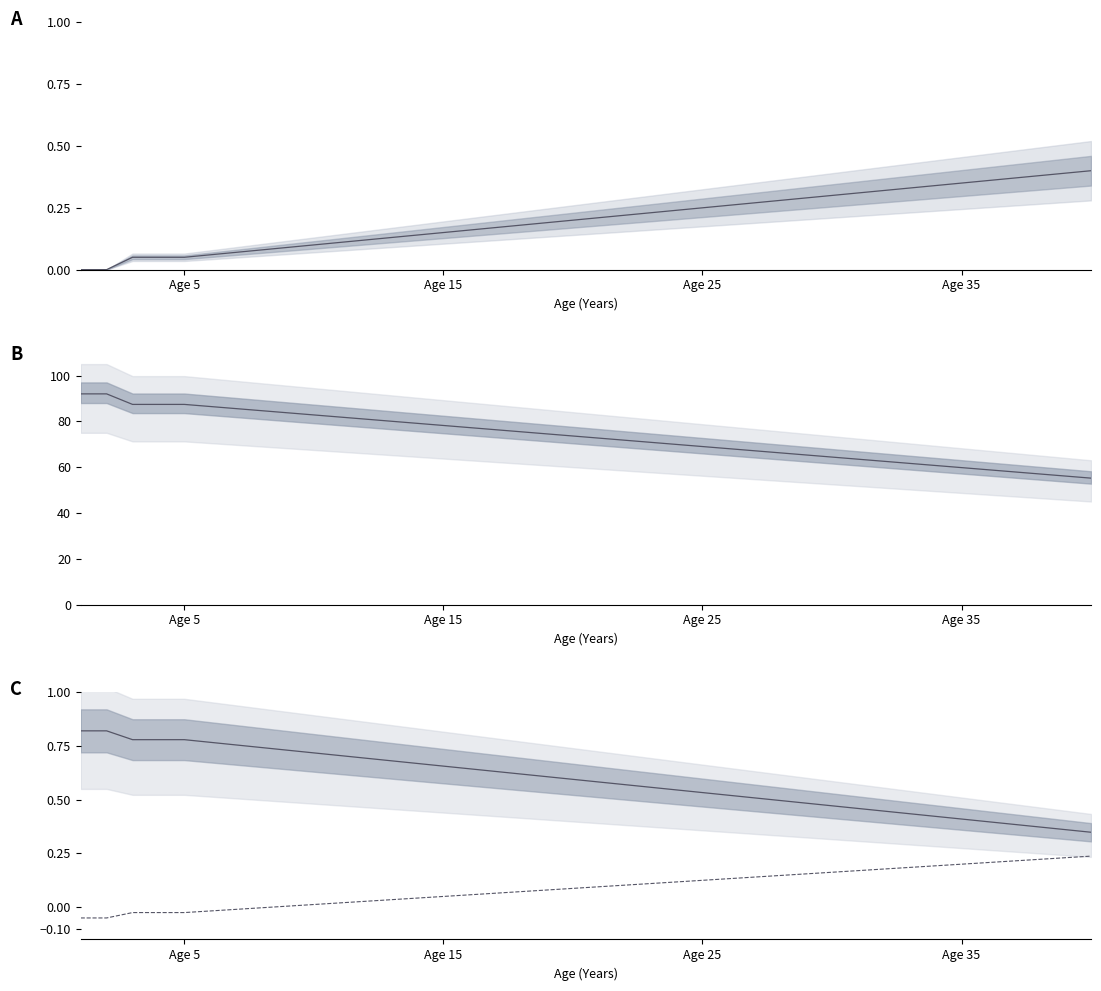

Count the number of categories in the chart.

40